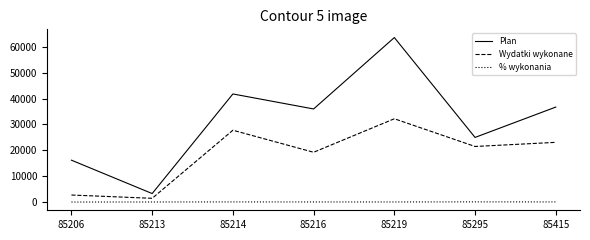

How many categories are shown in the chart?

7